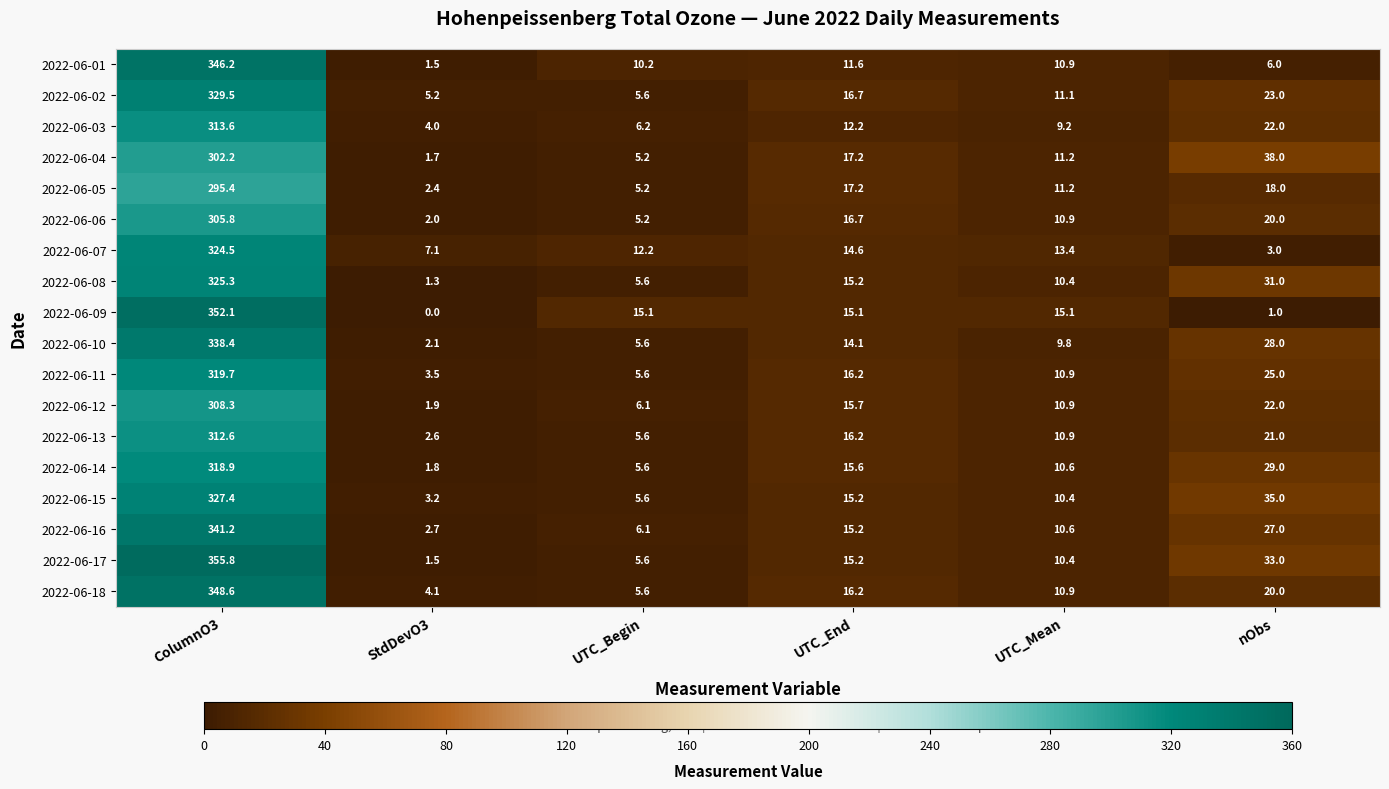

Which series has the largest range (max minus min)?

2022-06-17